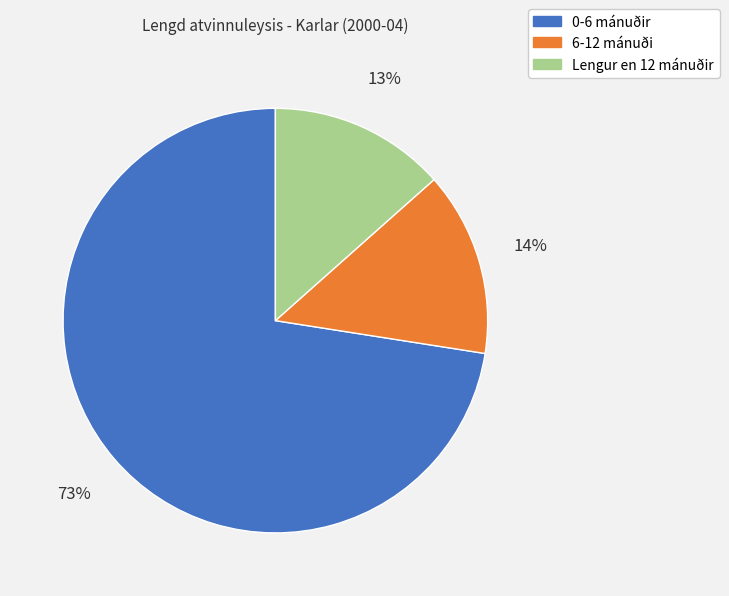

Between 0-6 mánuðir and Lengur en 12 mánuðir, which is larger?

0-6 mánuðir